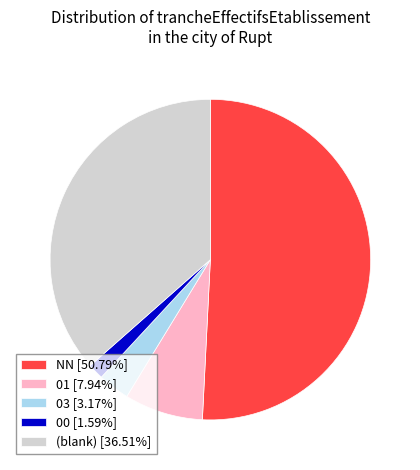

How many segments does this pie chart have?

5